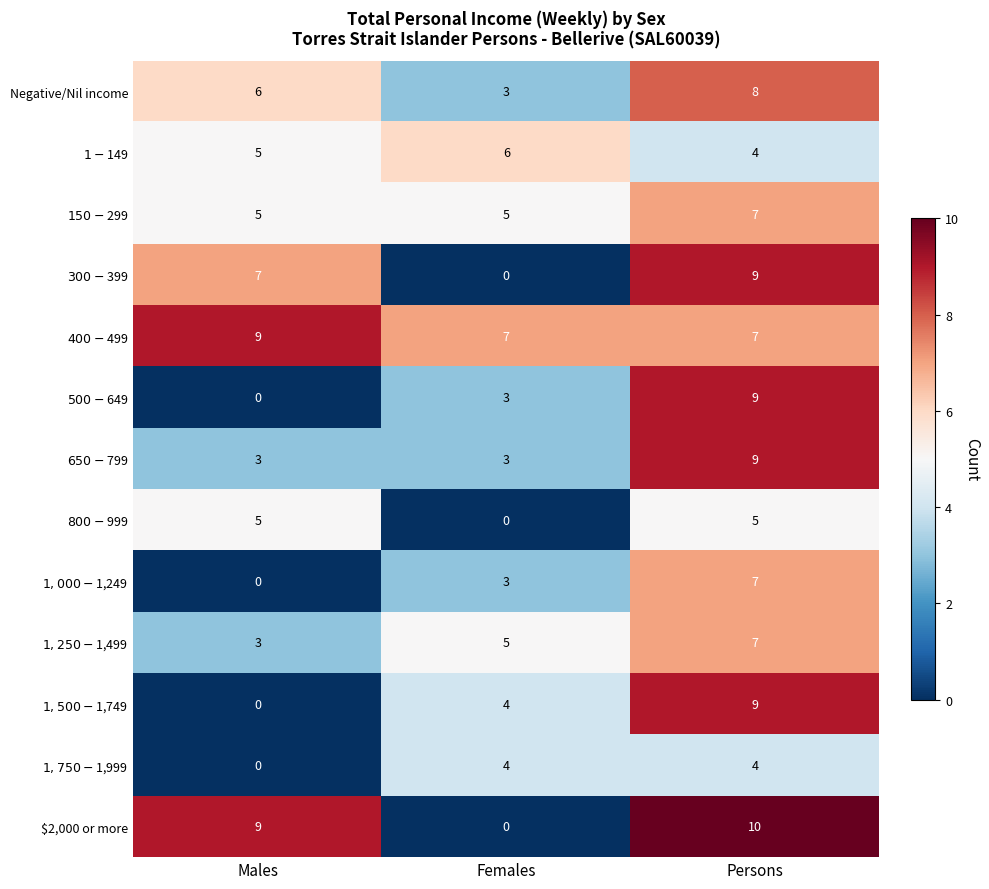

Is it true that $2,000 or more equals 9 at Males?

True